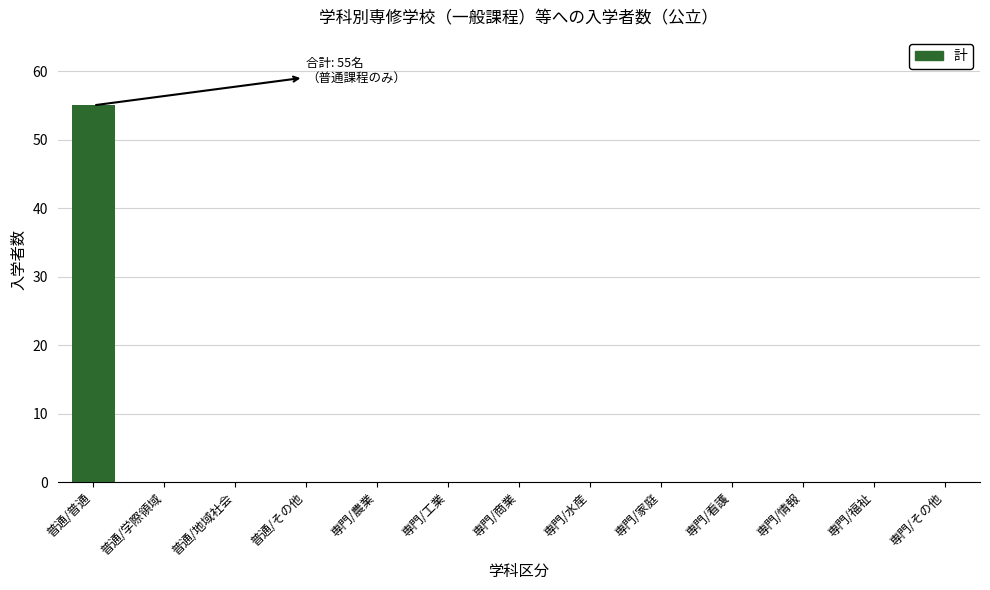

How many categories are shown in the chart?

13